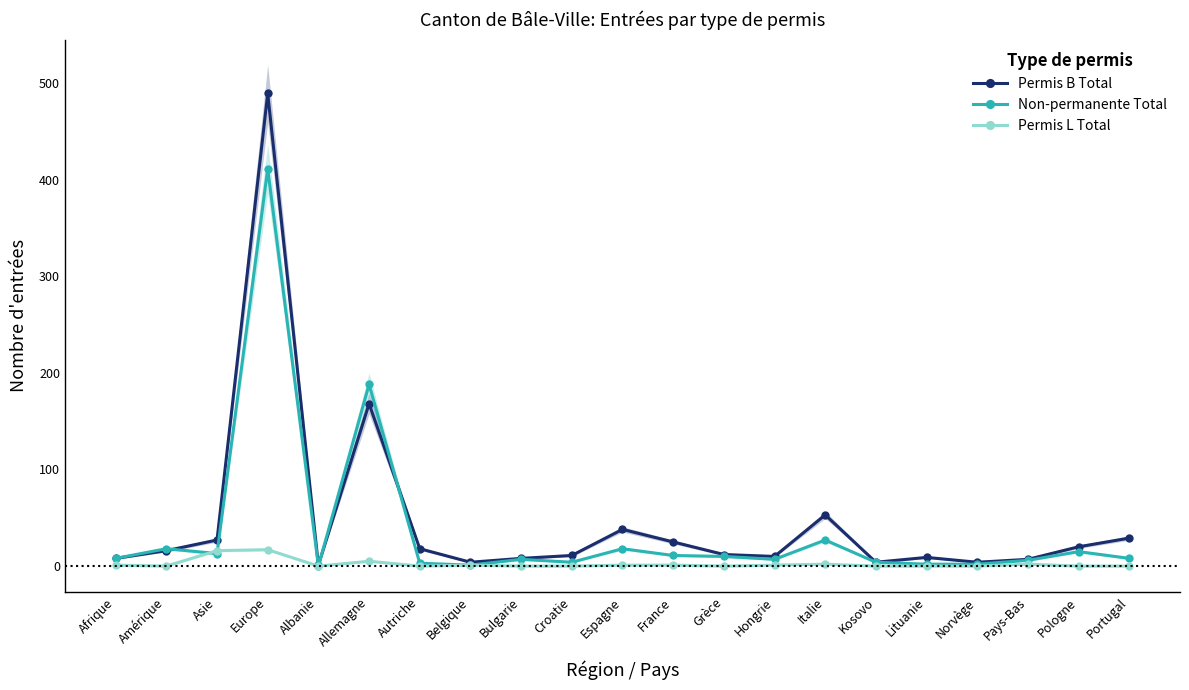

Count the number of categories in the chart.

21